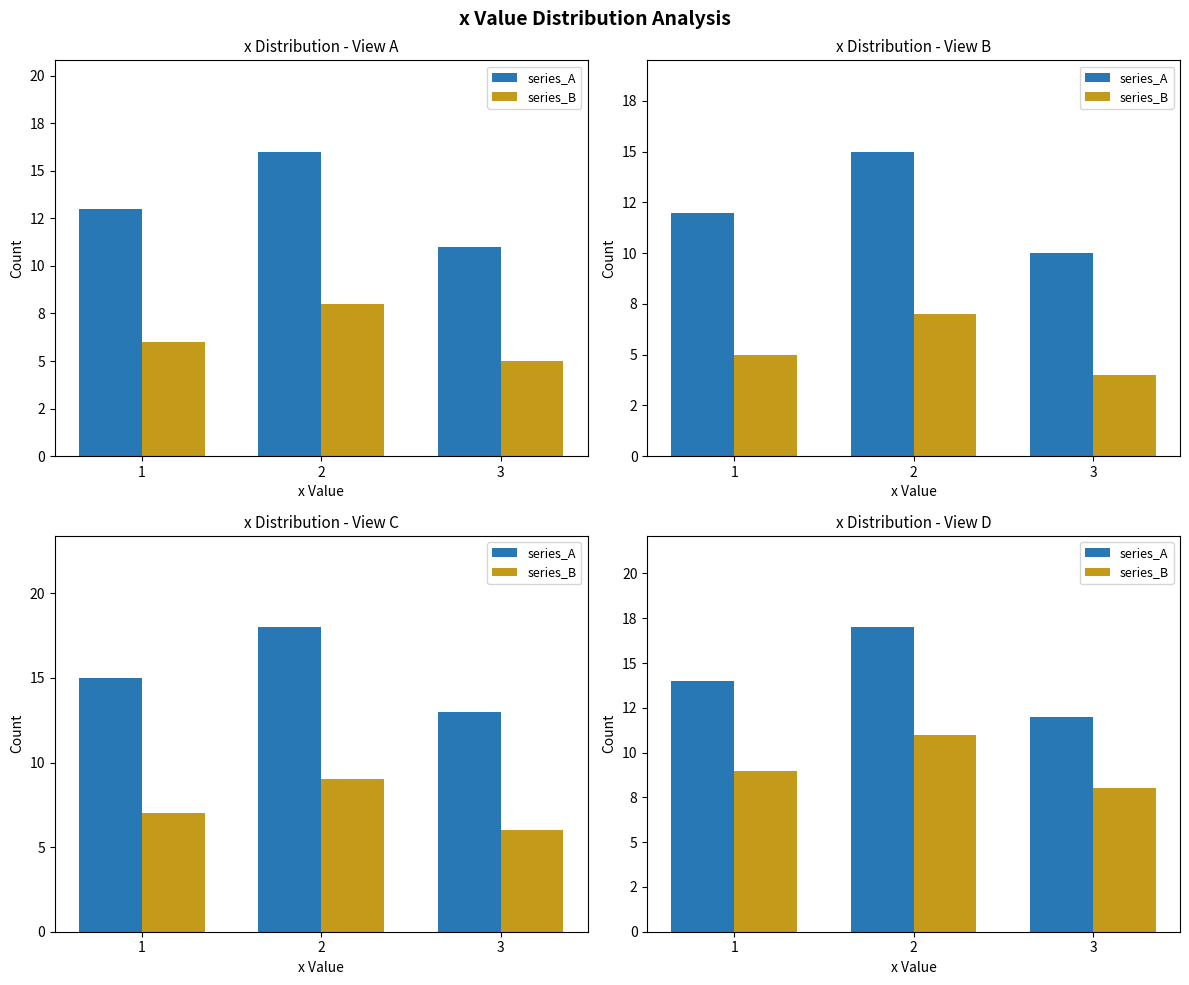

Reading left to right, extract all data points from this chart.

series_A: 14	17	12
series_B: 9	11	8